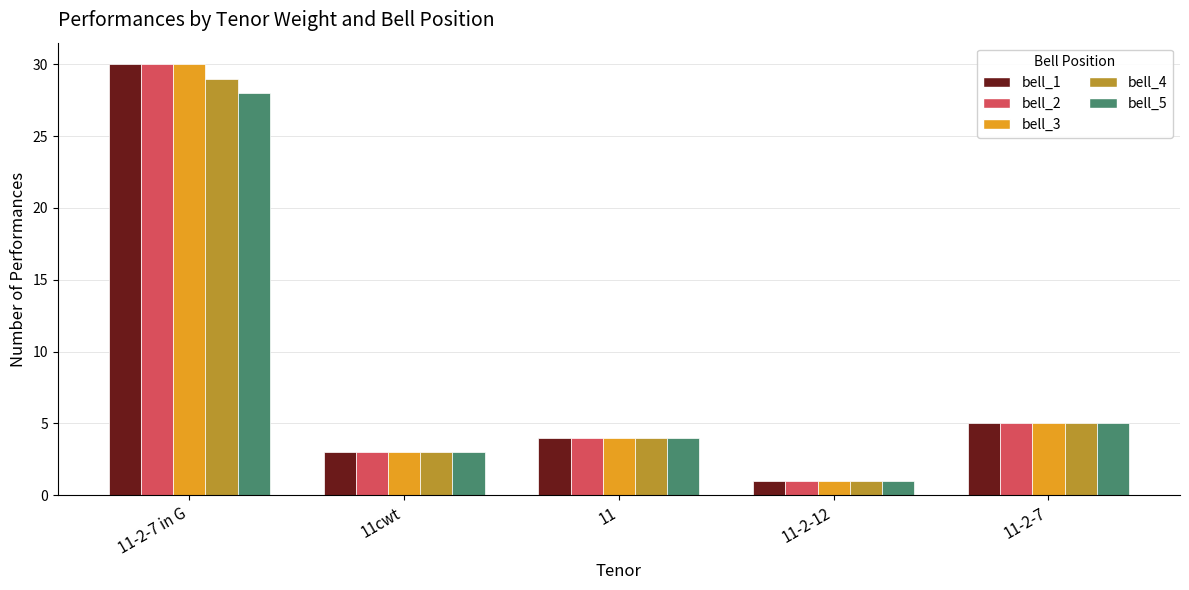

At which category is the sum across all series the highest?

11-2-7 in G